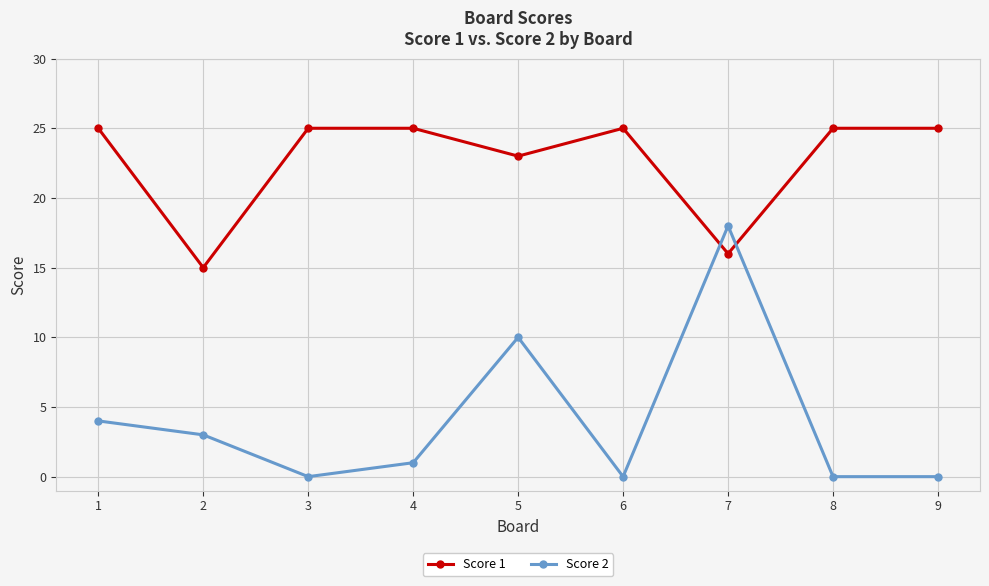

Where do Score 1 and Score 2 first cross each other?

6 and 7